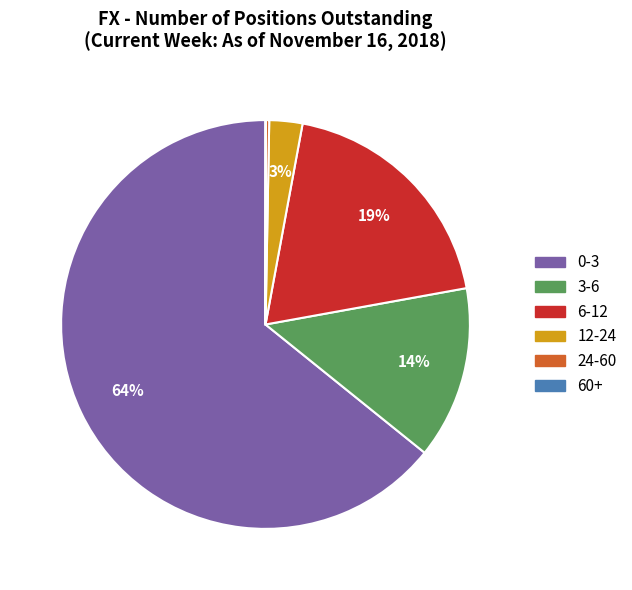

To the nearest percent, what is the difference between the largest and smallest slice percentages?

64%